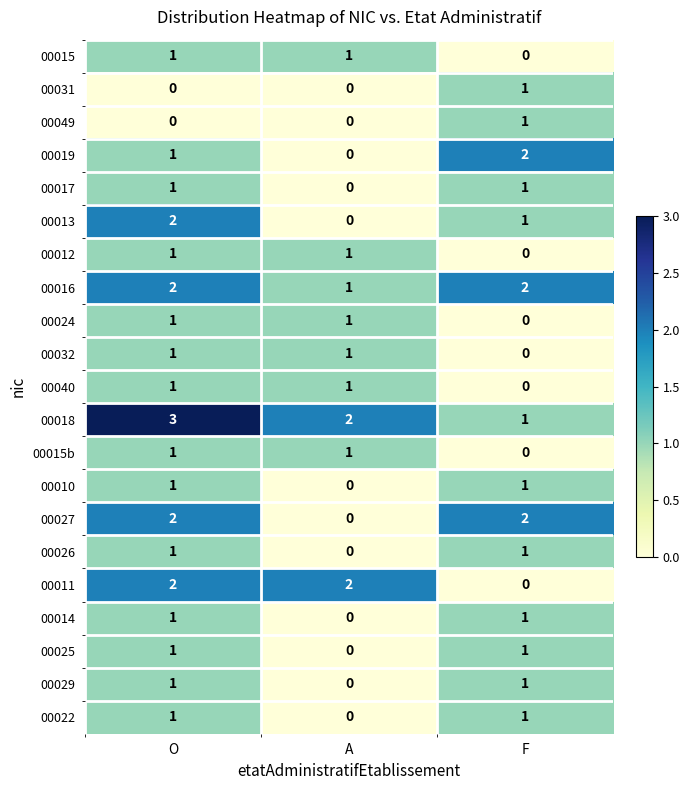

Where is 00025 nearest to the value 0?

A